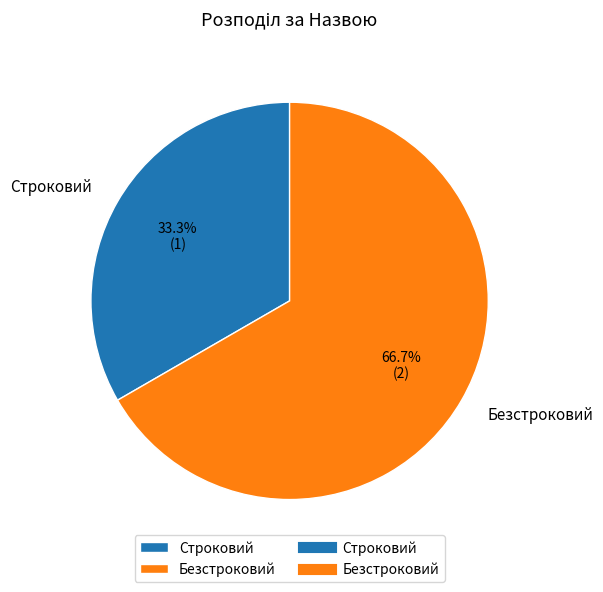

Is there a majority slice in this chart?

Yes